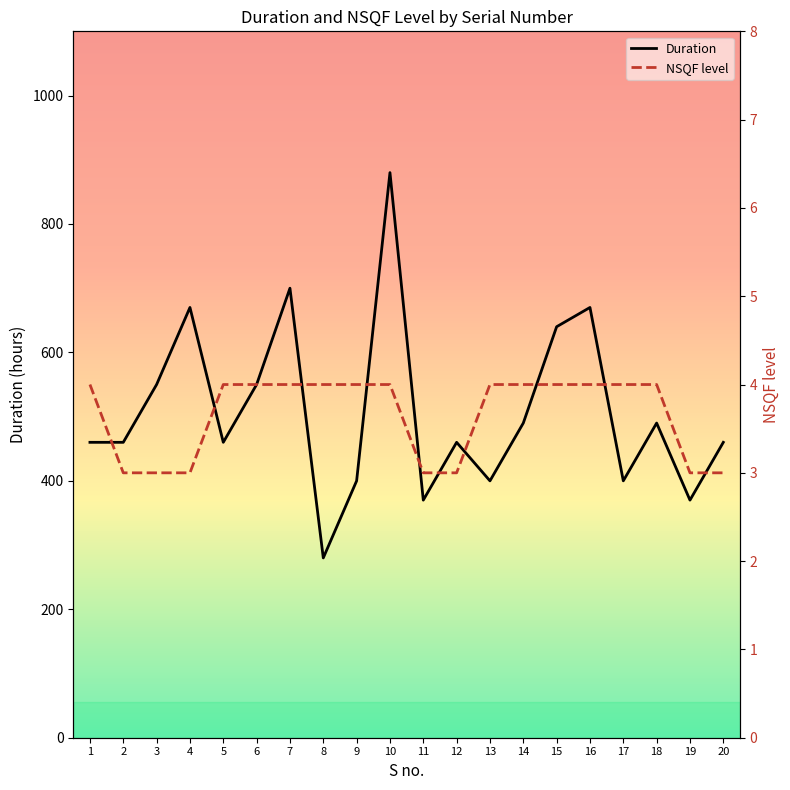

True or false: NSQF level and Duration intersect in this chart.

False